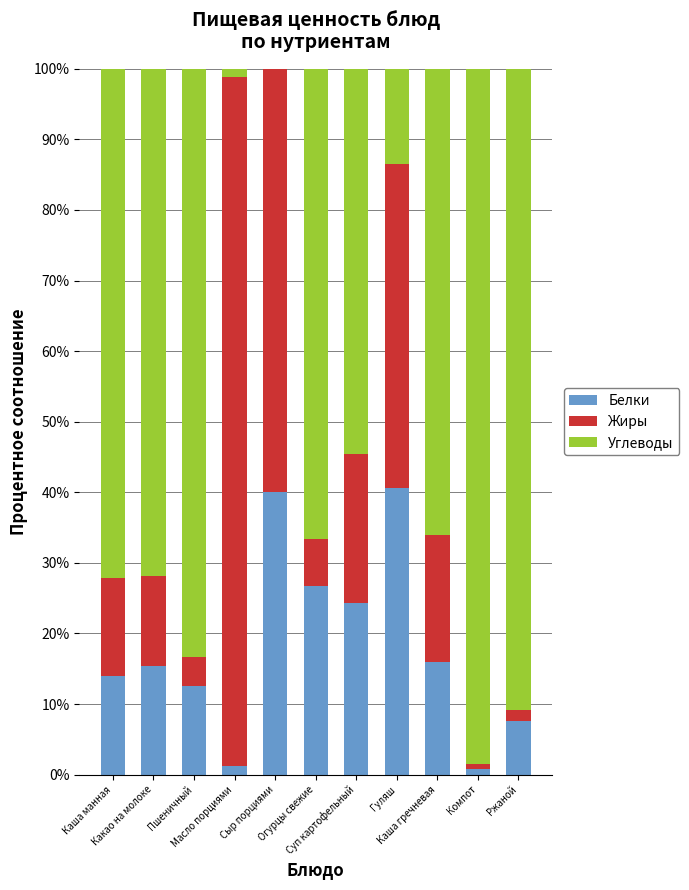

What is the maximum value for Белки?

40.5